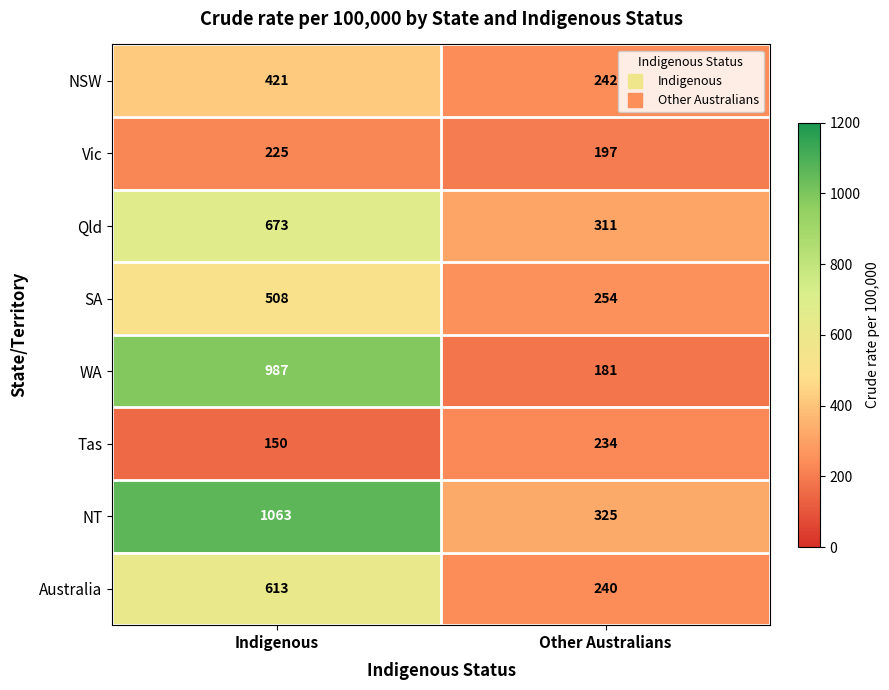

List the labels in order of NSW value, largest first.

Indigenous, Other Australians